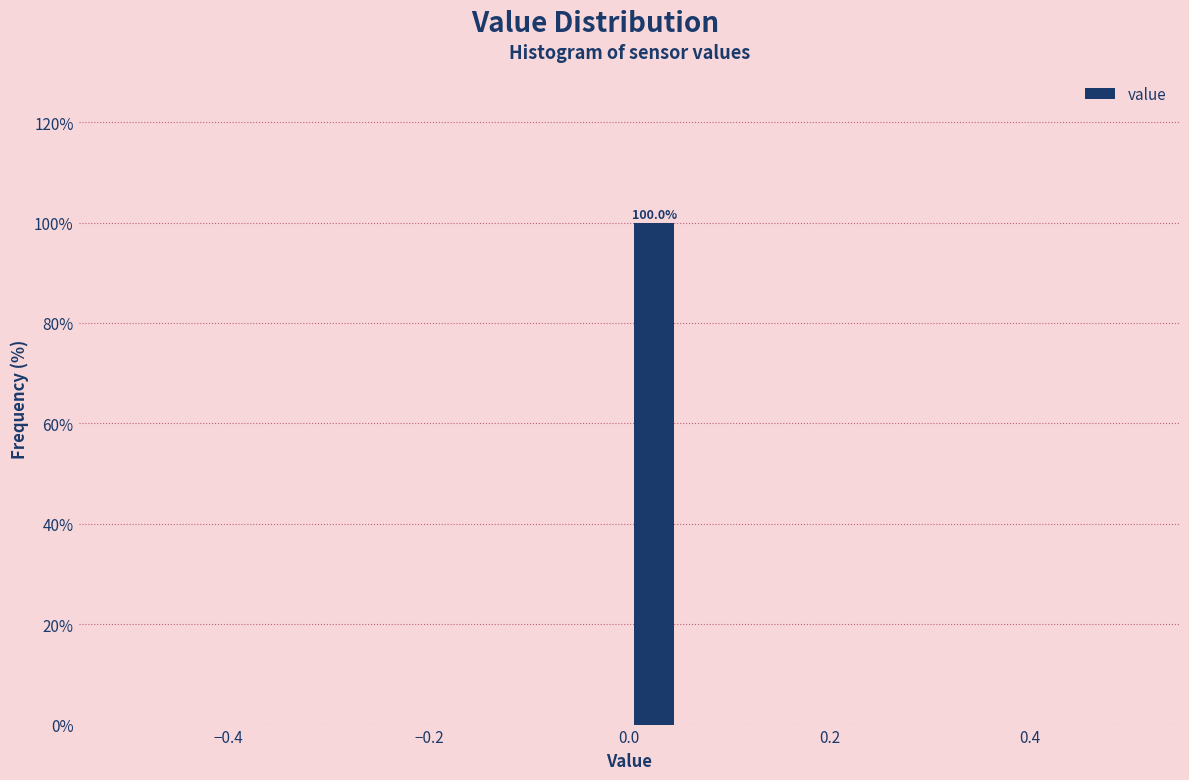

Read against the x-axis, roughly where is the centre of the tallest bar?

0.02